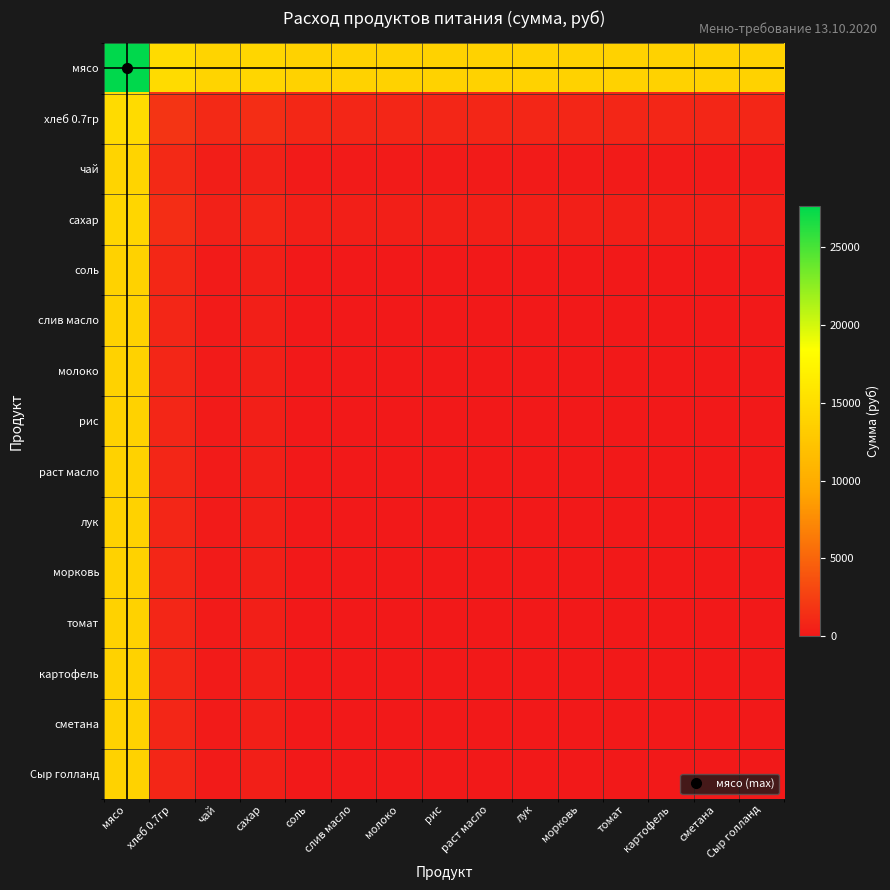

Reading left to right, transcribe all the data shown in this chart.

мясо: мясо=27643.0	хлеб 0.7гр=14724.2	чай=14001.0	сахар=14216.4	соль=13843.0	слив масло=13821.5	молоко=13821.5	рис=13821.5	раст масло=13821.5	лук=13821.5	морковь=13821.5	томат=13821.5	картофель=13821.5	сметана=13821.5	Сыр голланд=13821.5
хлеб 0.7гр: мясо=14724.2	хлеб 0.7гр=1805.3	чай=1082.2	сахар=1297.6	соль=924.2	слив масло=902.7	молоко=902.7	рис=902.7	раст масло=902.7	лук=902.7	морковь=902.7	томат=902.7	картофель=902.7	сметана=902.7	Сыр голланд=902.7
чай: мясо=14001.0	хлеб 0.7гр=1082.2	чай=359.0	сахар=574.4	соль=201.0	слив масло=179.5	молоко=179.5	рис=179.5	раст масло=179.5	лук=179.5	морковь=179.5	томат=179.5	картофель=179.5	сметана=179.5	Сыр голланд=179.5
сахар: мясо=14216.4	хлеб 0.7гр=1297.6	чай=574.4	сахар=789.8	соль=416.4	слив масло=394.9	молоко=394.9	рис=394.9	раст масло=394.9	лук=394.9	морковь=394.9	томат=394.9	картофель=394.9	сметана=394.9	Сыр голланд=394.9
соль: мясо=13843.0	хлеб 0.7гр=924.2	чай=201.0	сахар=416.4	соль=43.1	слив масло=21.5	молоко=21.5	рис=21.5	раст масло=21.5	лук=21.5	морковь=21.5	томат=21.5	картофель=21.5	сметана=21.5	Сыр голланд=21.5
слив масло: мясо=13821.5	хлеб 0.7гр=902.7	чай=179.5	сахар=394.9	соль=21.5	слив масло=0.0	молоко=0.0	рис=0.0	раст масло=0.0	лук=0.0	морковь=0.0	томат=0.0	картофель=0.0	сметана=0.0	Сыр голланд=0.0
молоко: мясо=13821.5	хлеб 0.7гр=902.7	чай=179.5	сахар=394.9	соль=21.5	слив масло=0.0	молоко=0.0	рис=0.0	раст масло=0.0	лук=0.0	морковь=0.0	томат=0.0	картофель=0.0	сметана=0.0	Сыр голланд=0.0
рис: мясо=13821.5	хлеб 0.7гр=902.7	чай=179.5	сахар=394.9	соль=21.5	слив масло=0.0	молоко=0.0	рис=0.0	раст масло=0.0	лук=0.0	морковь=0.0	томат=0.0	картофель=0.0	сметана=0.0	Сыр голланд=0.0
раст масло: мясо=13821.5	хлеб 0.7гр=902.7	чай=179.5	сахар=394.9	соль=21.5	слив масло=0.0	молоко=0.0	рис=0.0	раст масло=0.0	лук=0.0	морковь=0.0	томат=0.0	картофель=0.0	сметана=0.0	Сыр голланд=0.0
лук: мясо=13821.5	хлеб 0.7гр=902.7	чай=179.5	сахар=394.9	соль=21.5	слив масло=0.0	молоко=0.0	рис=0.0	раст масло=0.0	лук=0.0	морковь=0.0	томат=0.0	картофель=0.0	сметана=0.0	Сыр голланд=0.0
морковь: мясо=13821.5	хлеб 0.7гр=902.7	чай=179.5	сахар=394.9	соль=21.5	слив масло=0.0	молоко=0.0	рис=0.0	раст масло=0.0	лук=0.0	морковь=0.0	томат=0.0	картофель=0.0	сметана=0.0	Сыр голланд=0.0
томат: мясо=13821.5	хлеб 0.7гр=902.7	чай=179.5	сахар=394.9	соль=21.5	слив масло=0.0	молоко=0.0	рис=0.0	раст масло=0.0	лук=0.0	морковь=0.0	томат=0.0	картофель=0.0	сметана=0.0	Сыр голланд=0.0
картофель: мясо=13821.5	хлеб 0.7гр=902.7	чай=179.5	сахар=394.9	соль=21.5	слив масло=0.0	молоко=0.0	рис=0.0	раст масло=0.0	лук=0.0	морковь=0.0	томат=0.0	картофель=0.0	сметана=0.0	Сыр голланд=0.0
сметана: мясо=13821.5	хлеб 0.7гр=902.7	чай=179.5	сахар=394.9	соль=21.5	слив масло=0.0	молоко=0.0	рис=0.0	раст масло=0.0	лук=0.0	морковь=0.0	томат=0.0	картофель=0.0	сметана=0.0	Сыр голланд=0.0
Сыр голланд: мясо=13821.5	хлеб 0.7гр=902.7	чай=179.5	сахар=394.9	соль=21.5	слив масло=0.0	молоко=0.0	рис=0.0	раст масло=0.0	лук=0.0	морковь=0.0	томат=0.0	картофель=0.0	сметана=0.0	Сыр голланд=0.0